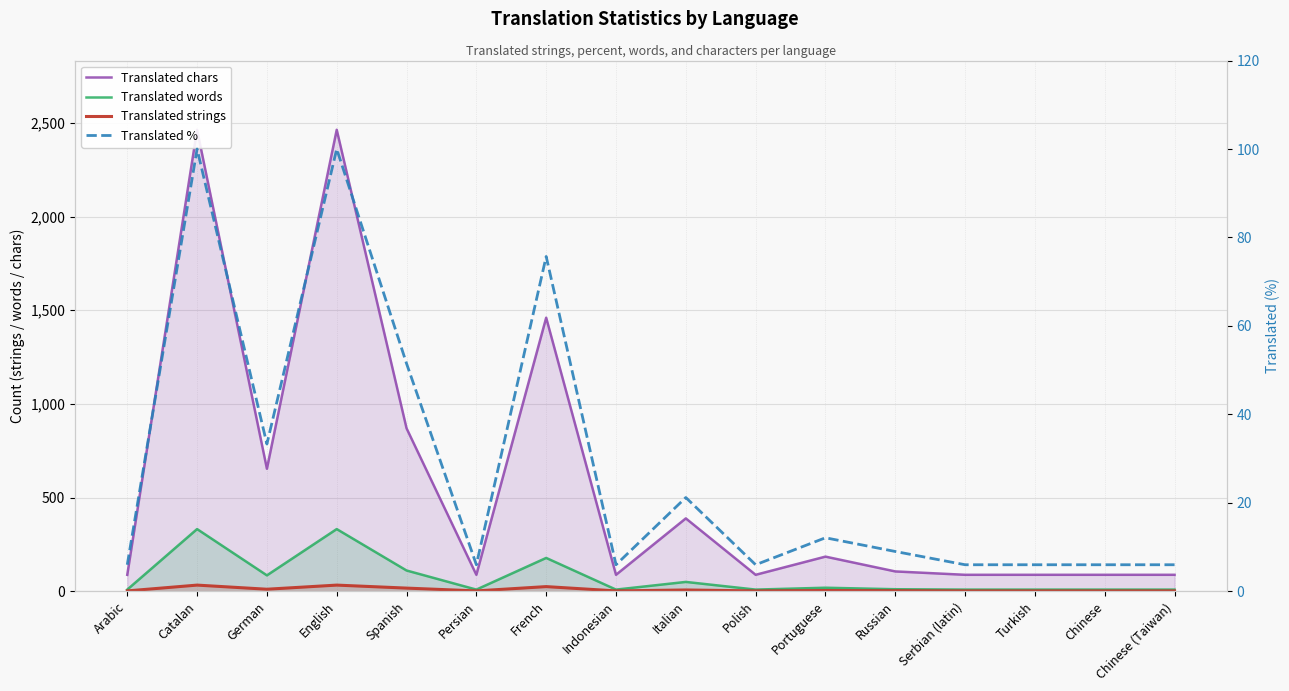

Reading left to right, what are all the values shown in this chart?

Translated chars: Arabic=88.0	Catalan=2463.0	German=654.0	English=2463.0	Spanish=870.0	Persian=88.0	French=1460.0	Indonesian=88.0	Italian=389.0	Polish=88.0	Portuguese=185.0	Russian=106.0	Serbian (latin)=88.0	Turkish=88.0	Chinese=88.0	Chinese (Taiwan)=88.0
Translated words: Arabic=9.0	Catalan=332.0	German=85.0	English=332.0	Spanish=111.0	Persian=9.0	French=178.0	Indonesian=9.0	Italian=50.0	Polish=9.0	Portuguese=19.0	Russian=11.0	Serbian (latin)=9.0	Turkish=9.0	Chinese=9.0	Chinese (Taiwan)=9.0
Translated strings: Arabic=2.0	Catalan=33.0	German=11.0	English=33.0	Spanish=17.0	Persian=2.0	French=25.0	Indonesian=2.0	Italian=7.0	Polish=2.0	Portuguese=4.0	Russian=3.0	Serbian (latin)=2.0	Turkish=2.0	Chinese=2.0	Chinese (Taiwan)=2.0
Translated %: Arabic=6.0	Catalan=100.0	German=33.3	English=100.0	Spanish=51.5	Persian=6.0	French=75.7	Indonesian=6.0	Italian=21.2	Polish=6.0	Portuguese=12.1	Russian=9.0	Serbian (latin)=6.0	Turkish=6.0	Chinese=6.0	Chinese (Taiwan)=6.0